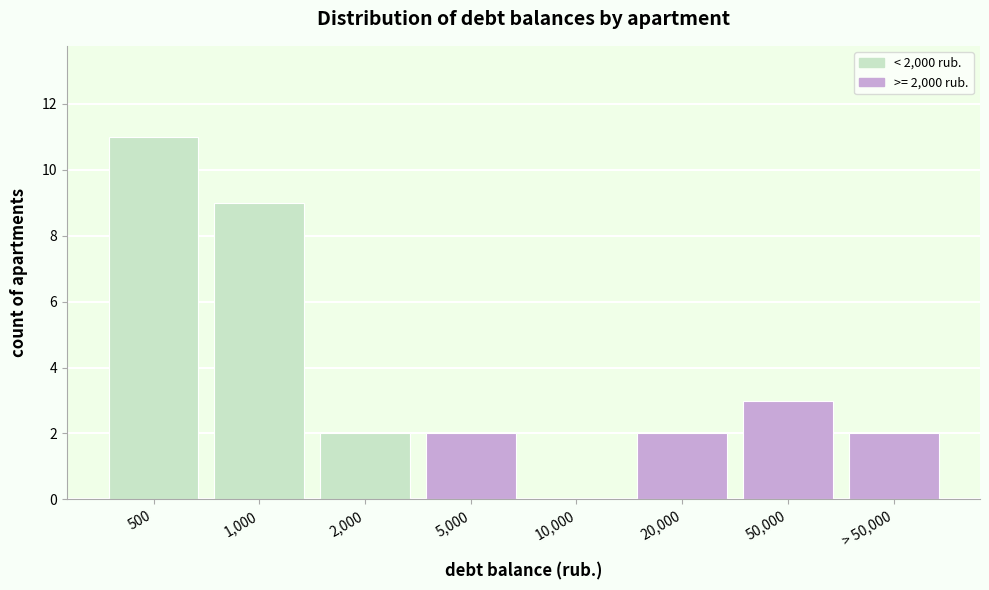

Reading left to right, what are all the values shown in this chart?

500=11	1,000=9	2,000=2	5,000=2	10,000=0	20,000=2	50,000=3	> 50,000=2